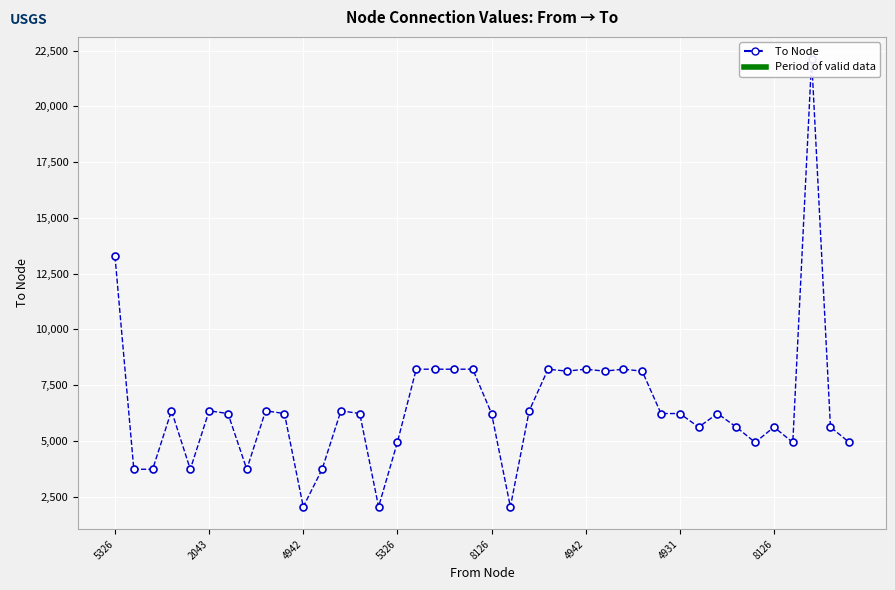

What is the smallest value displayed?

2043